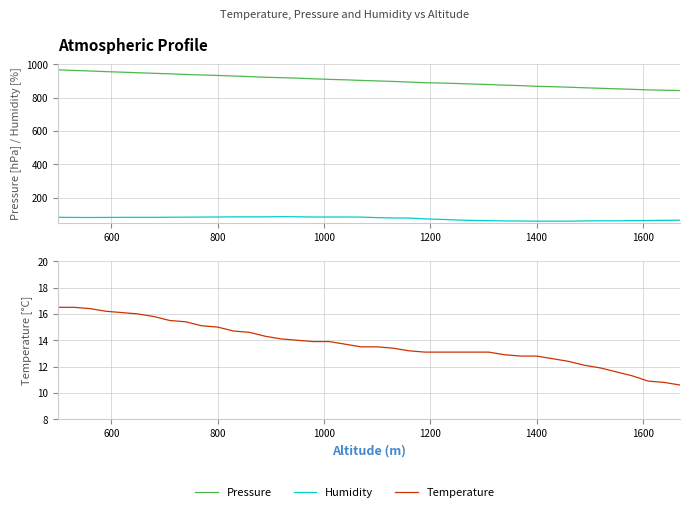

How many lines are shown in the chart?

3